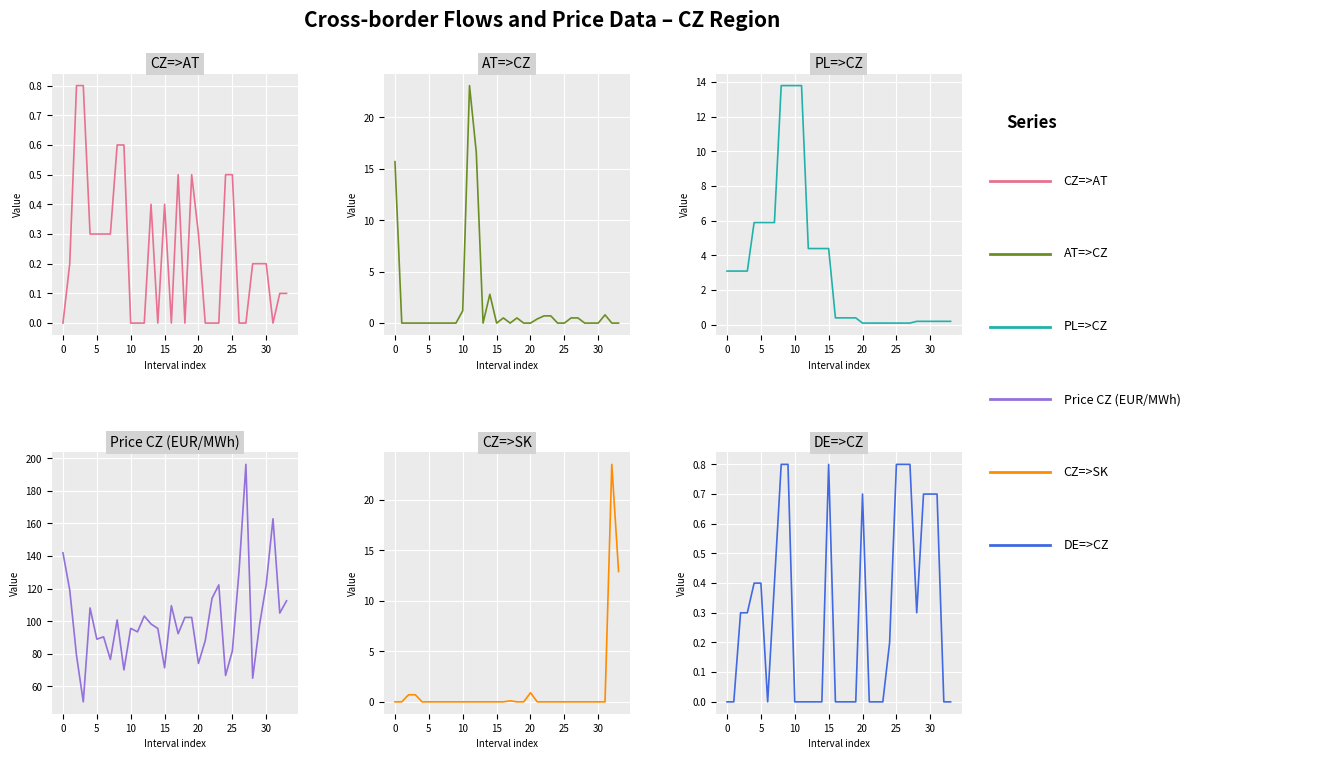

After their last crossing, which series has the higher values: CZ=>AT or PL=>CZ?

PL=>CZ